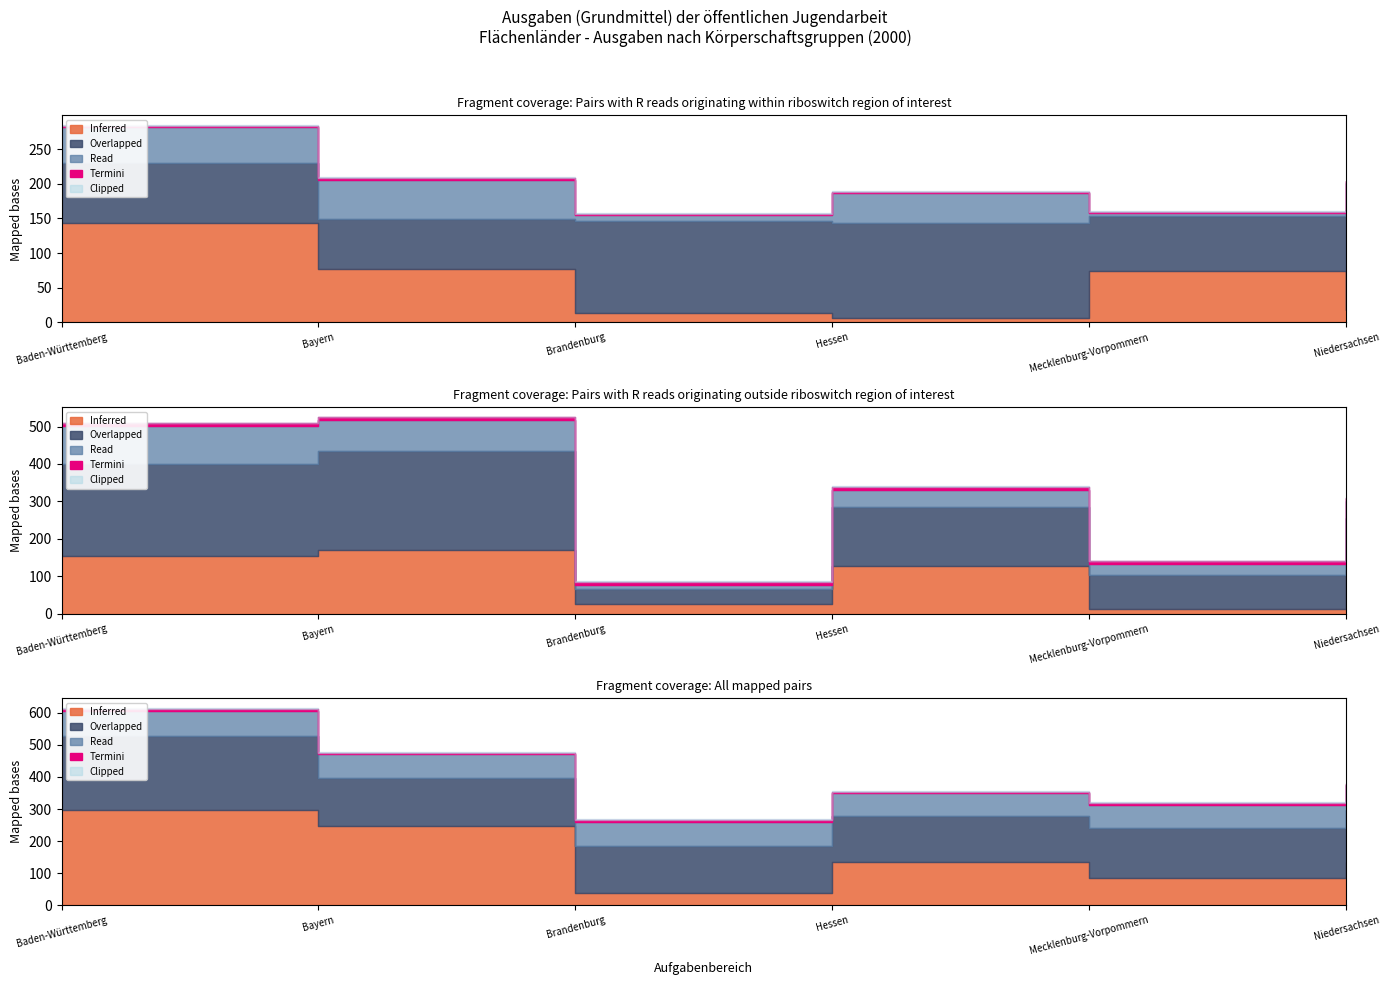

Which category has the lowest value across all series?

Hessen